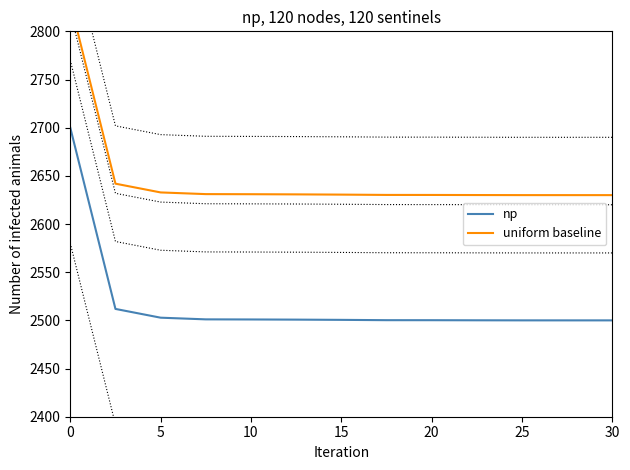

True or false: uniform baseline and np cross at least once.

False